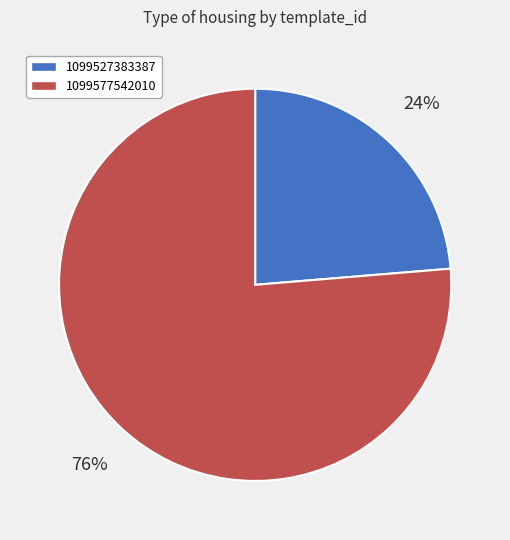

To the nearest percent, what is the combined percentage of 1099527383387 and 1099577542010?

100%